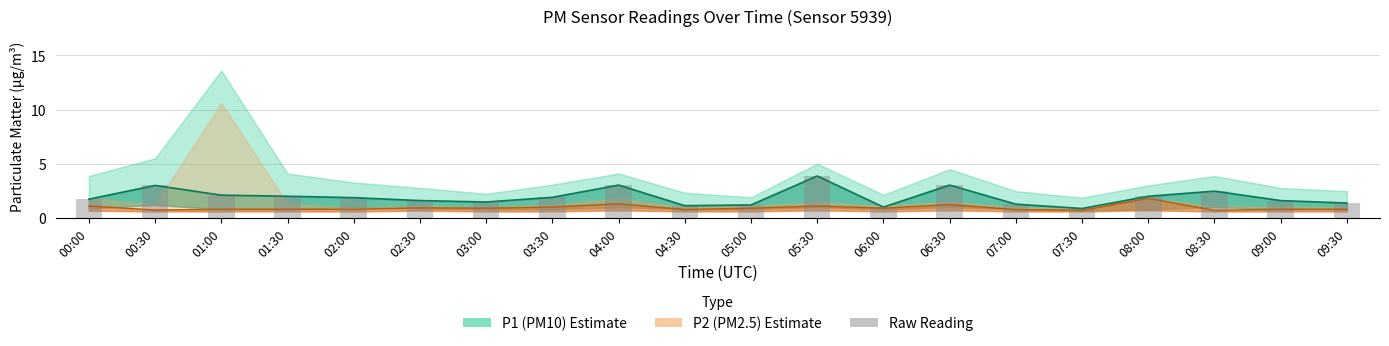

What is the minimum value shown in the chart?

0.9